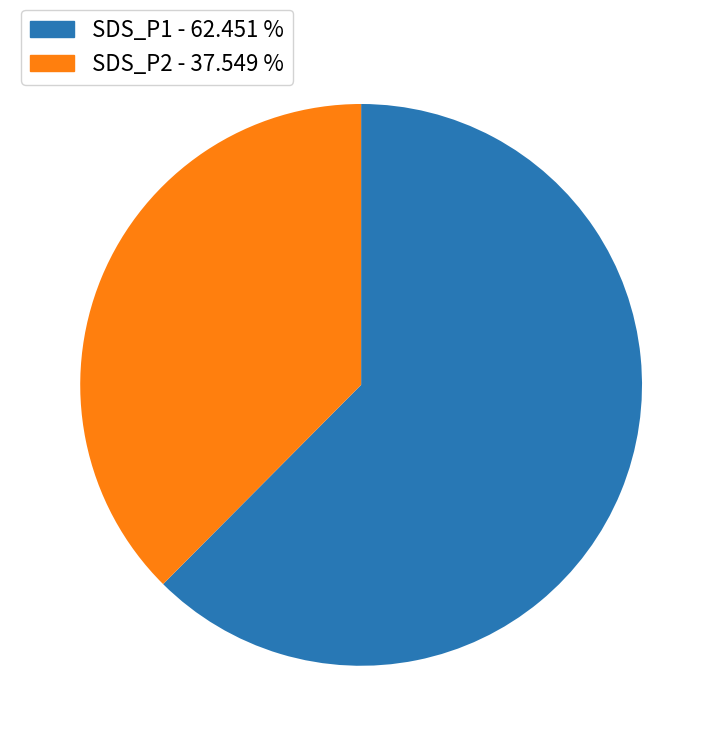

How many segments does this pie chart have?

2